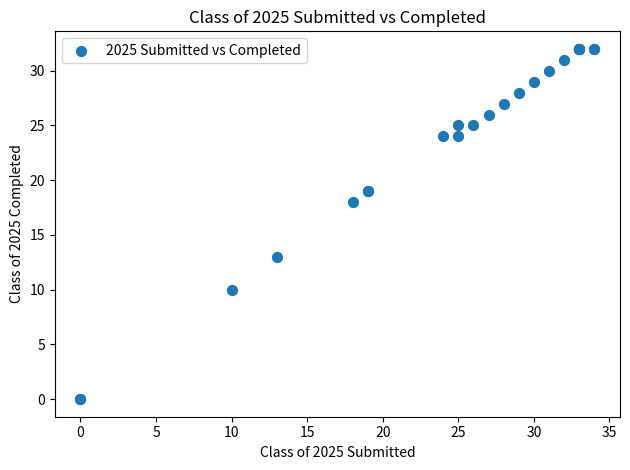

What Y value in the scatter plot is closest to 16?

18